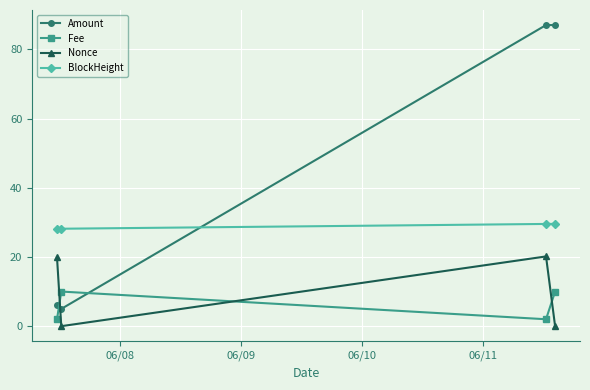

What is the maximum value shown in the chart?

87.0